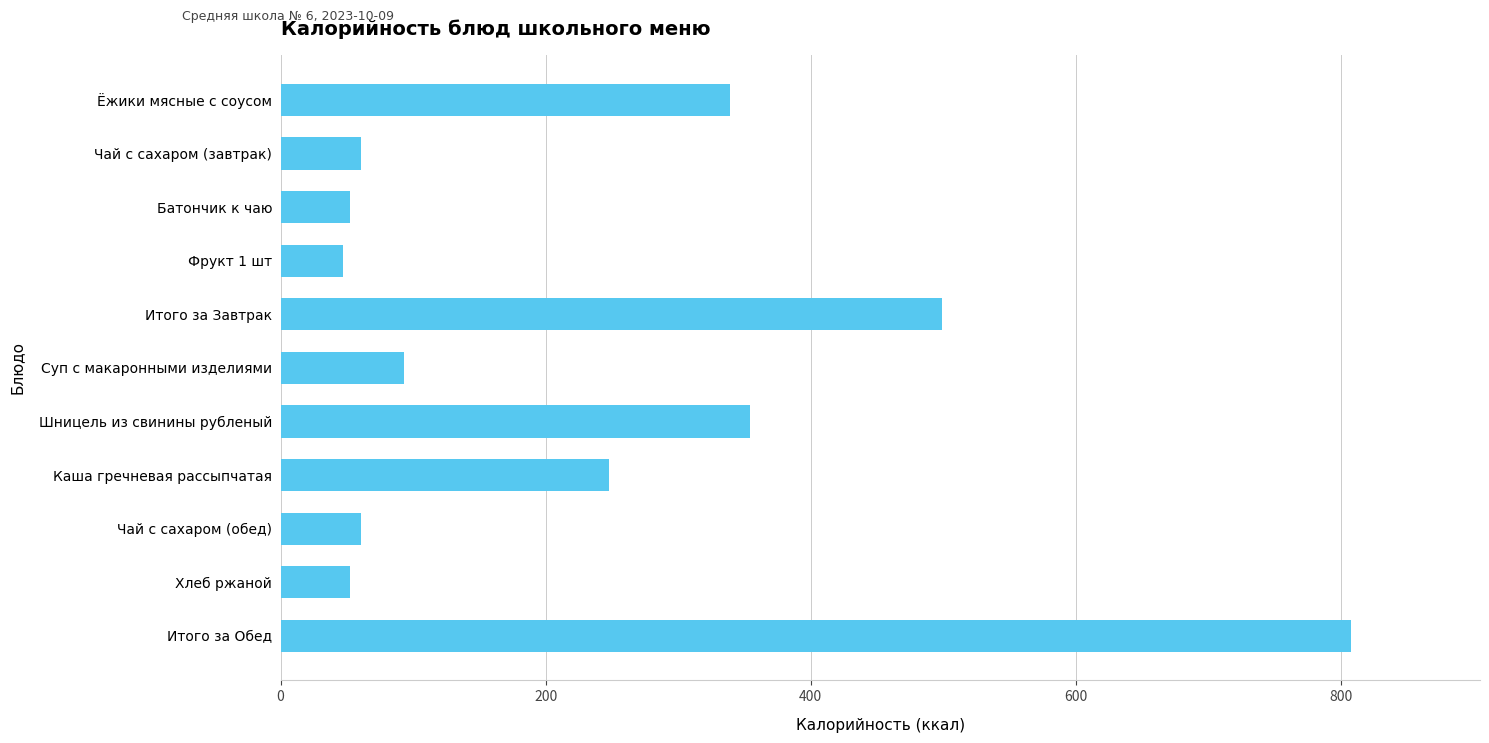

The value at Чай с сахаром (завтрак) is 61. True or false?

True